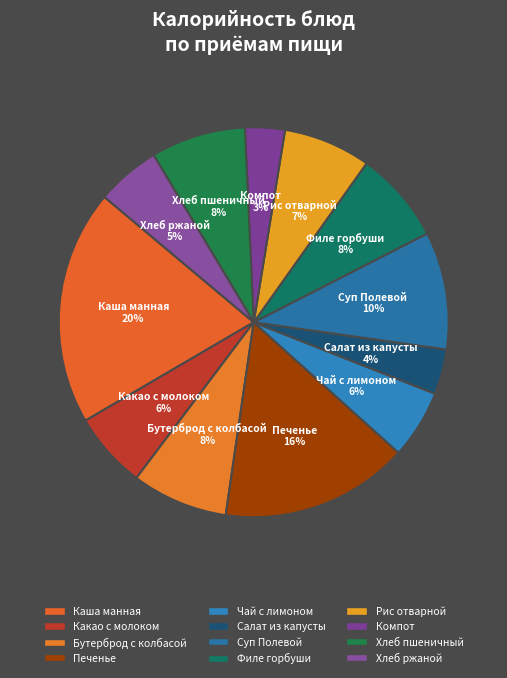

How many slices are in this pie chart?

12